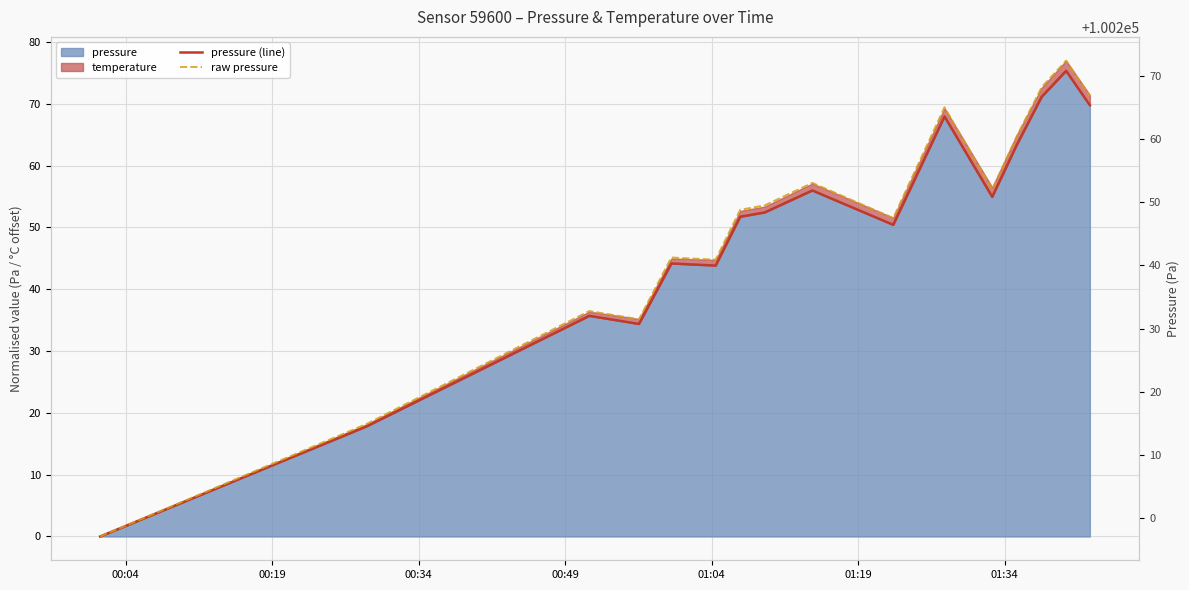

How many categories are shown in the chart?

16